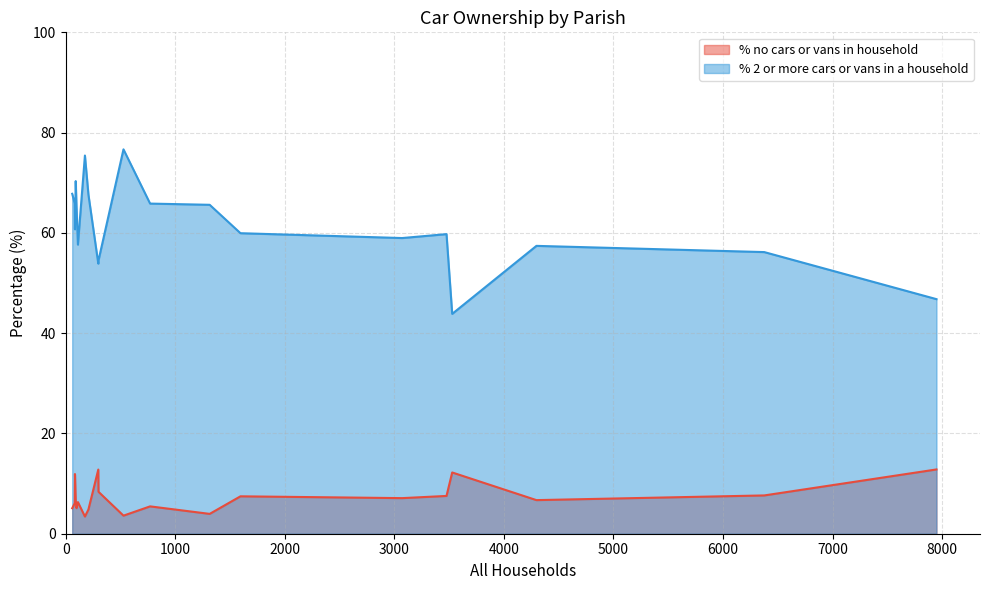

Does the chart have visible grid lines?

Yes